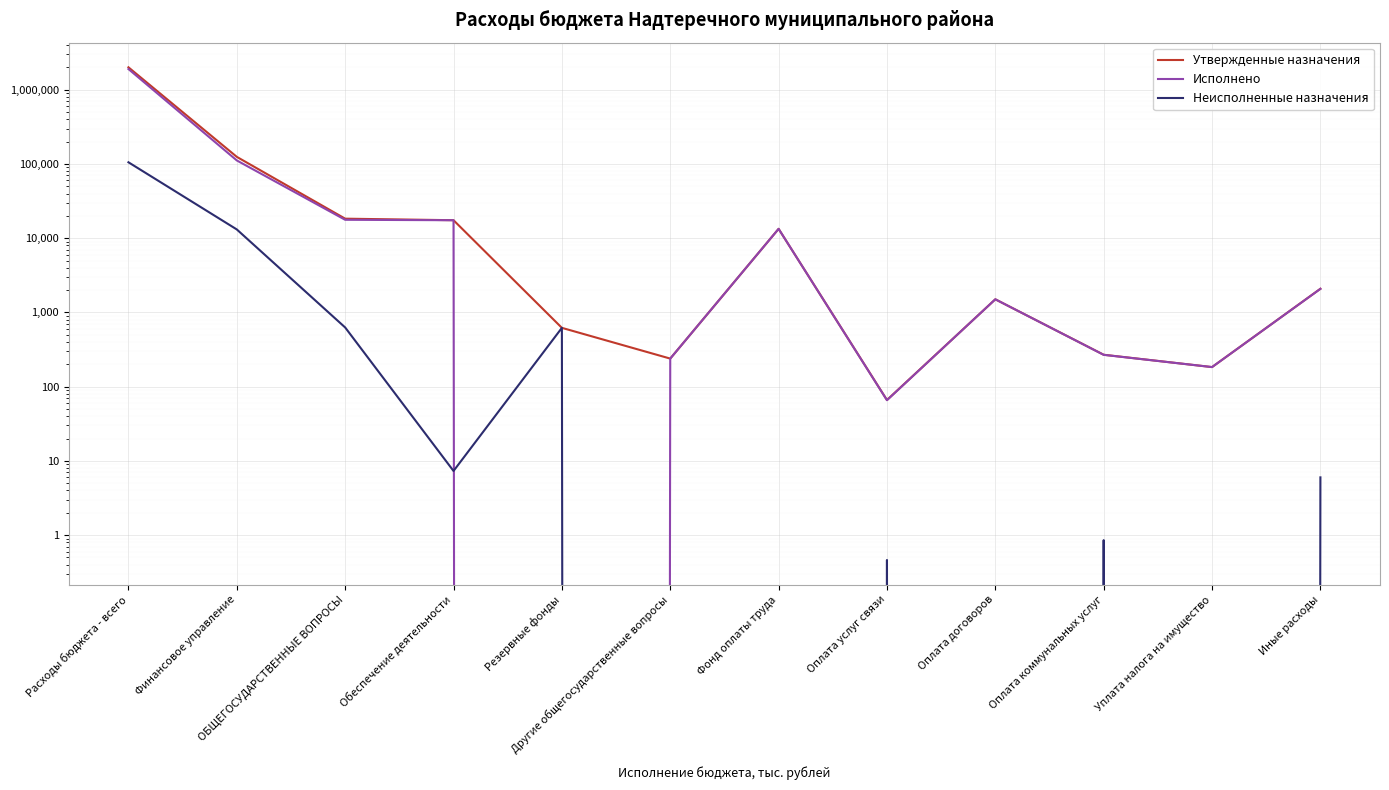

How many values in Неисполненные назначения are above zero?

8